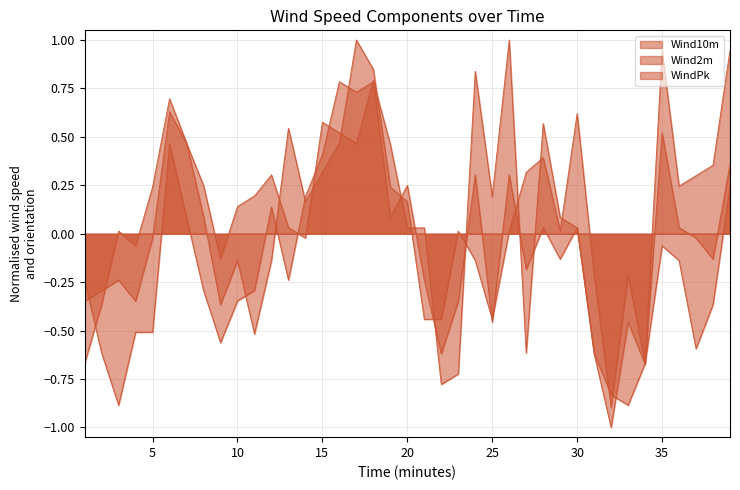

Is the value of Wind2m at 30 greater than the value of WindPk at 10?

Yes